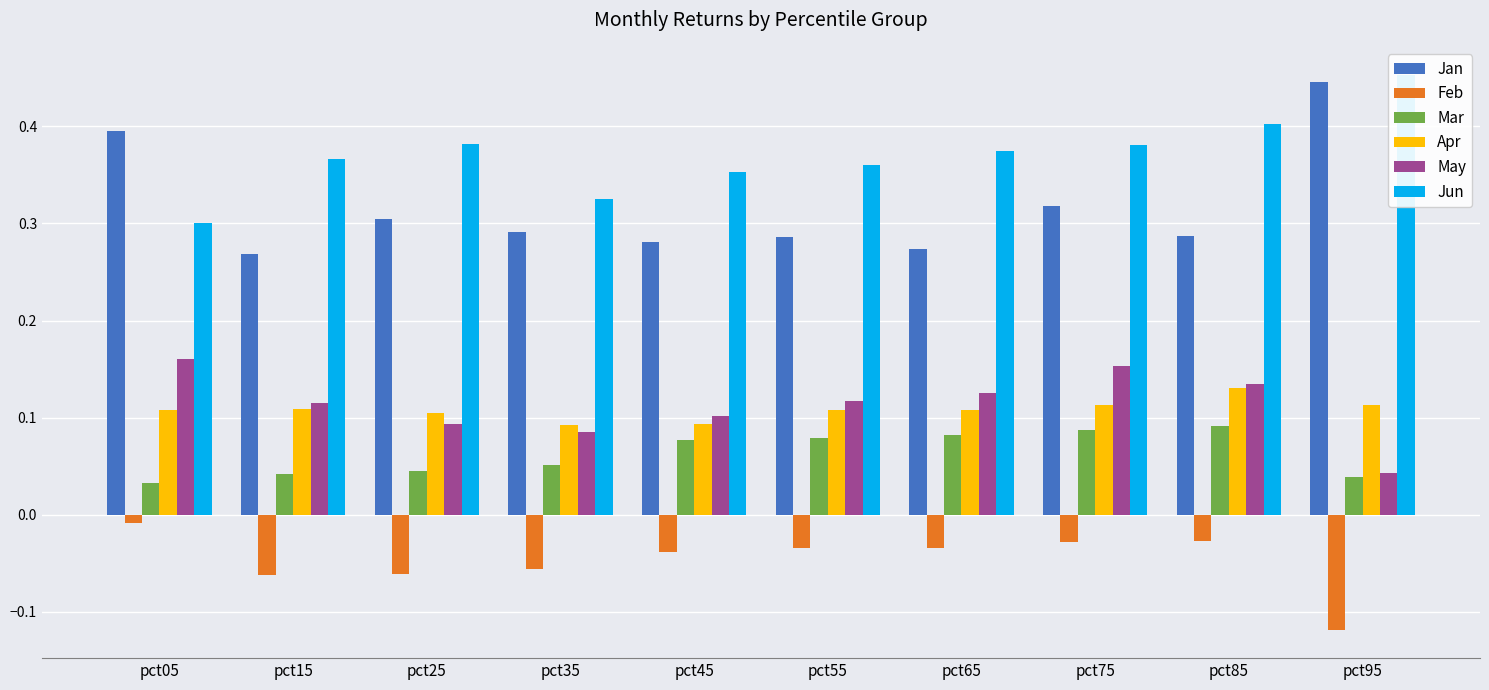

What is the value of the Jun bar at the 2nd from the left?

0.4